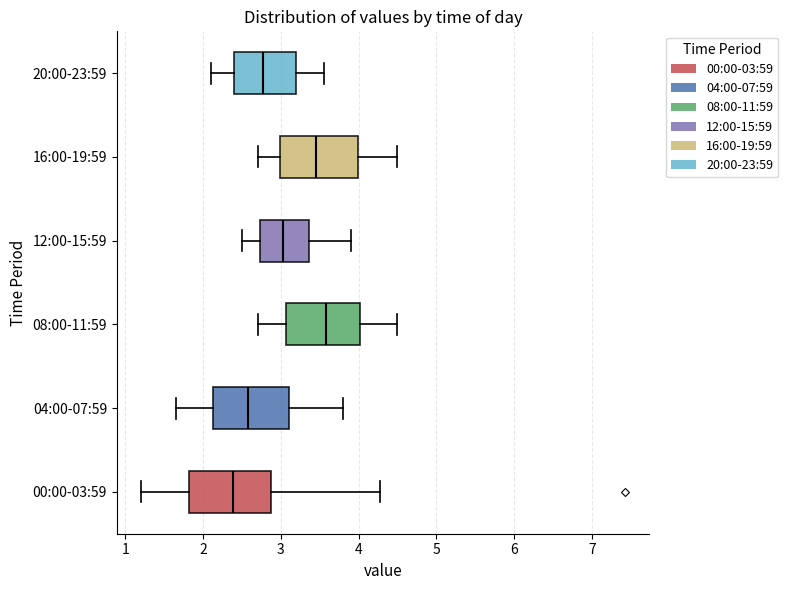

Where does the median line of the box for 20:00-23:59 sit on the x-axis? The values are not printed on the chart, so give them approximately, as read against the axis.

2.8